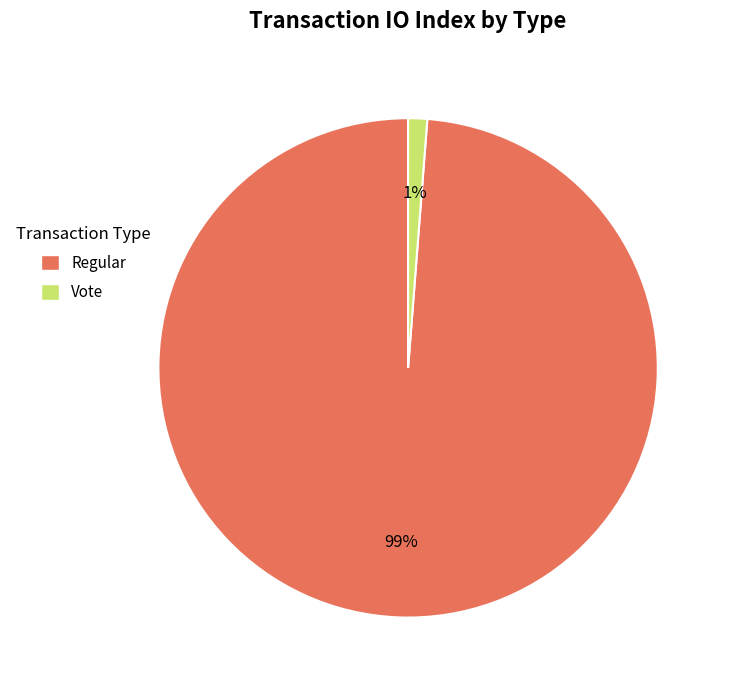

Does any single category account for the majority?

Yes